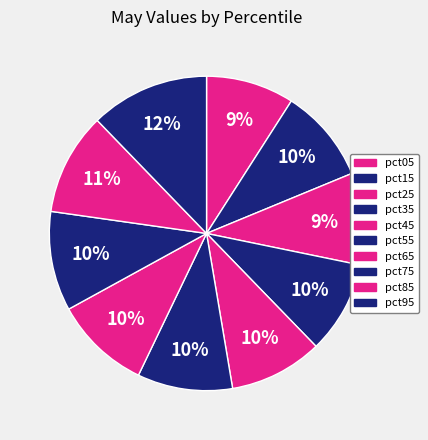

Which category has the biggest portion of the pie?

pct95